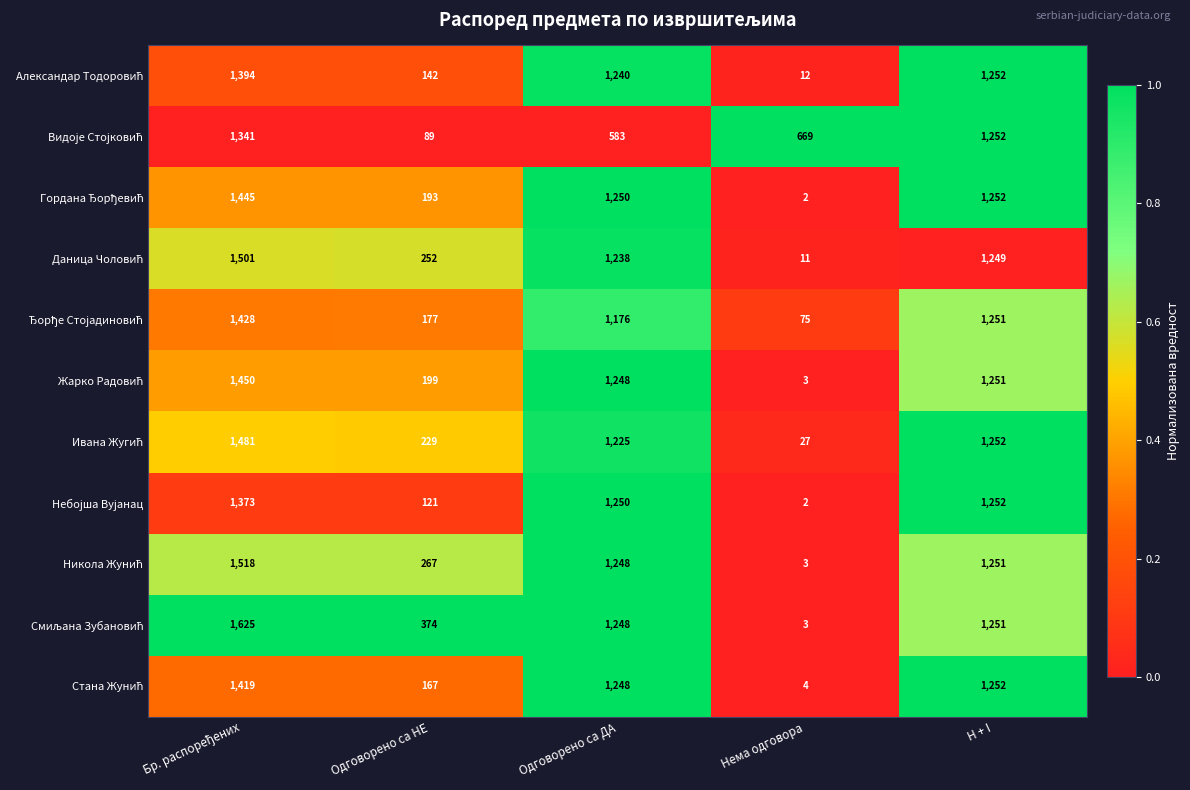

Which label corresponds to the smallest value in the chart?

Нема одговора